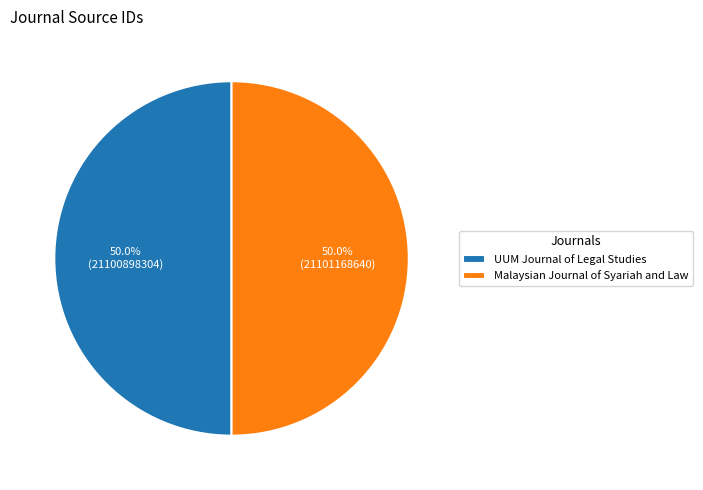

What percentage do Malaysian Journal of Syariah and Law and UUM Journal of Legal Studies together represent?

100.0%